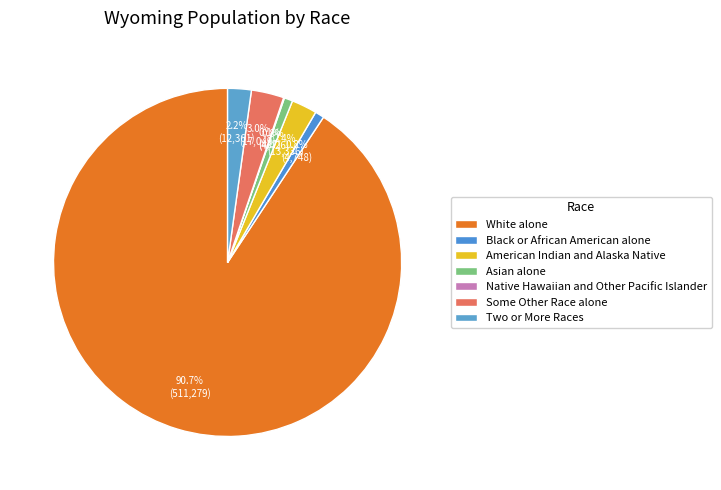

What is the total percentage of Some Other Race alone and White alone?

93.7%